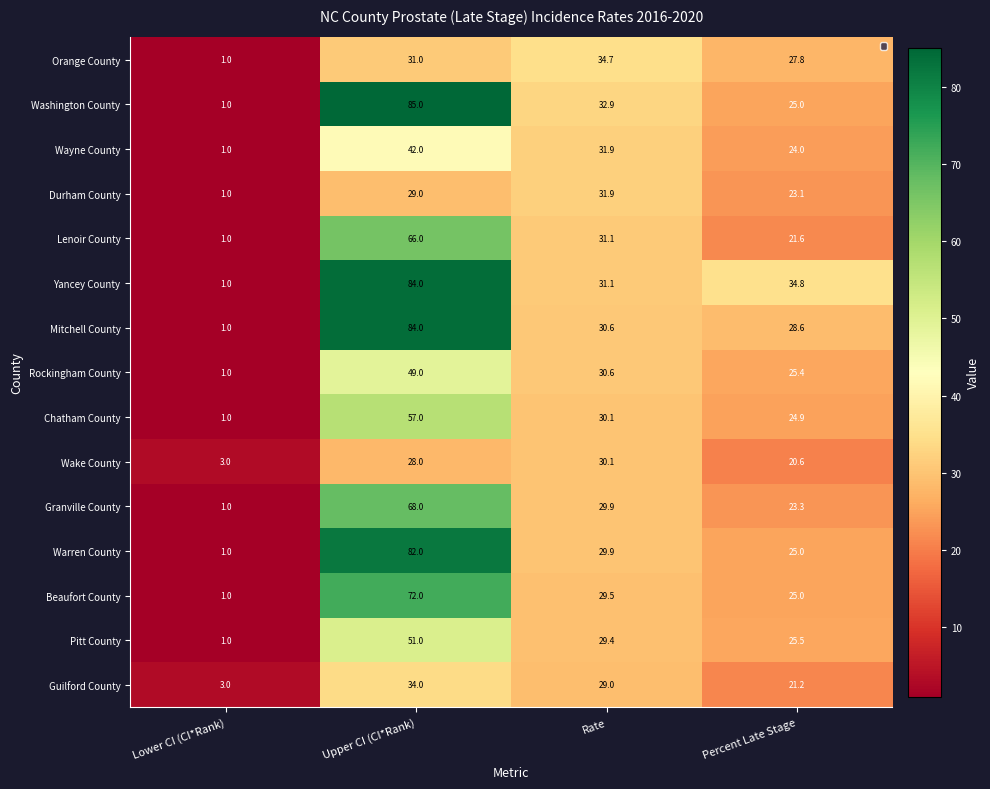

Which series changed the most between Lower CI (CI*Rank) and Upper CI (CI*Rank)?

Washington County